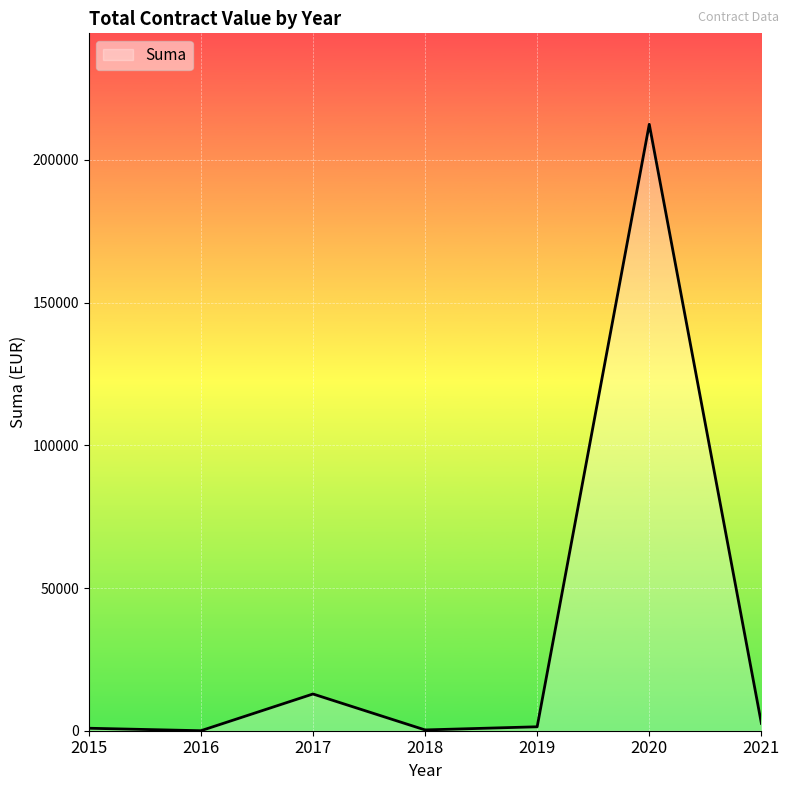

What is the average value?

32920.9